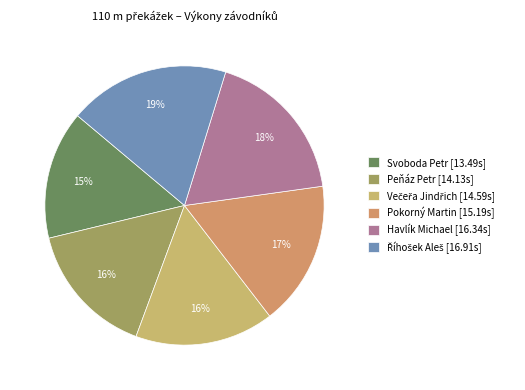

To the nearest percent, what is the combined percentage of Peňáz Petr and Svoboda Petr?

30%